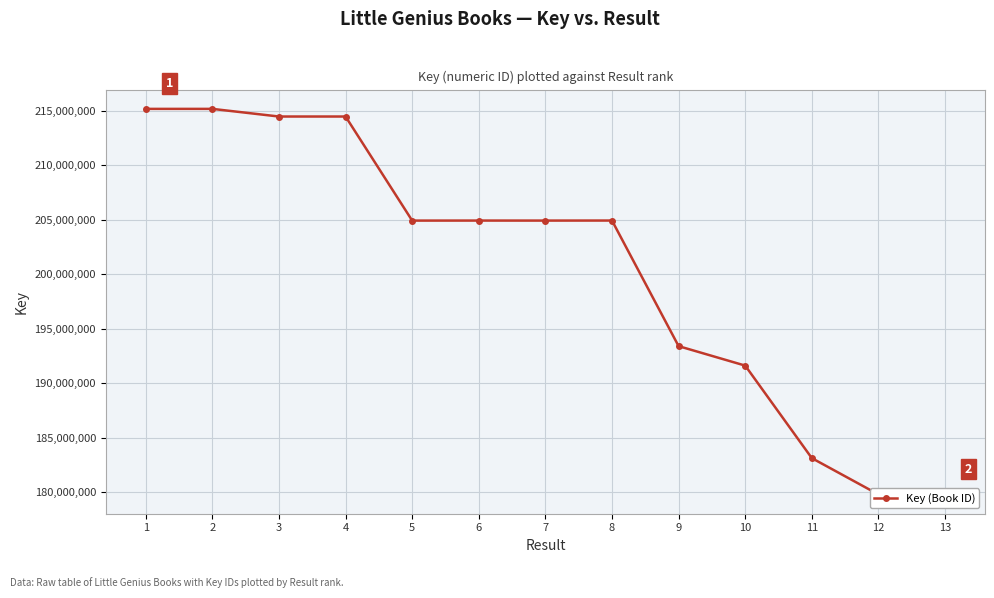

How many data points are above 204928804?

6